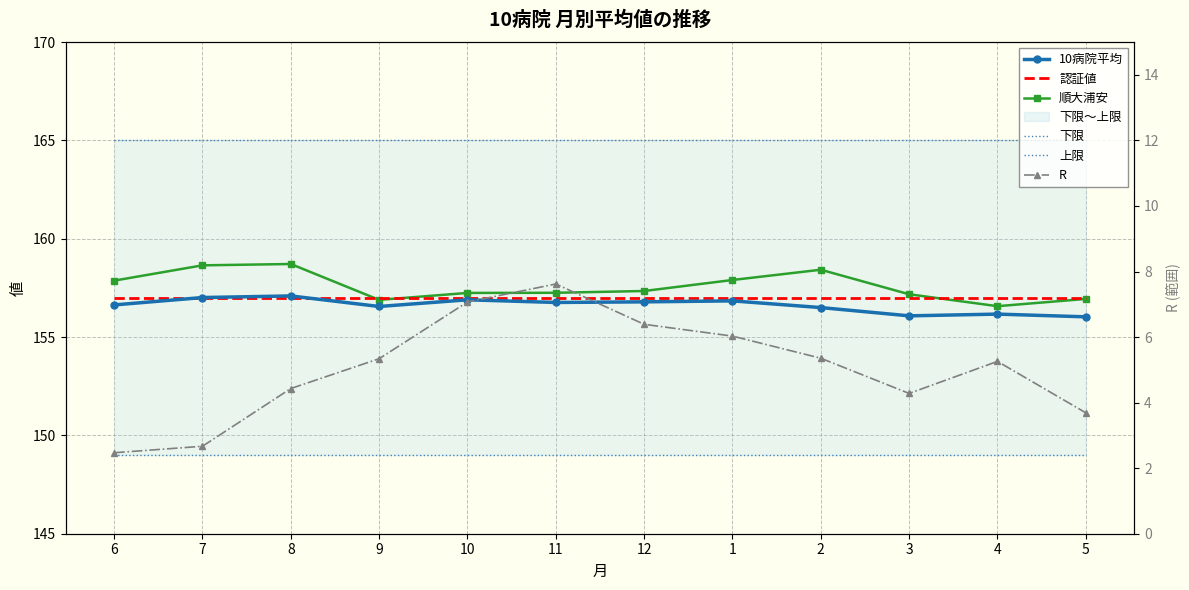

Count the number of data series in this chart.

6